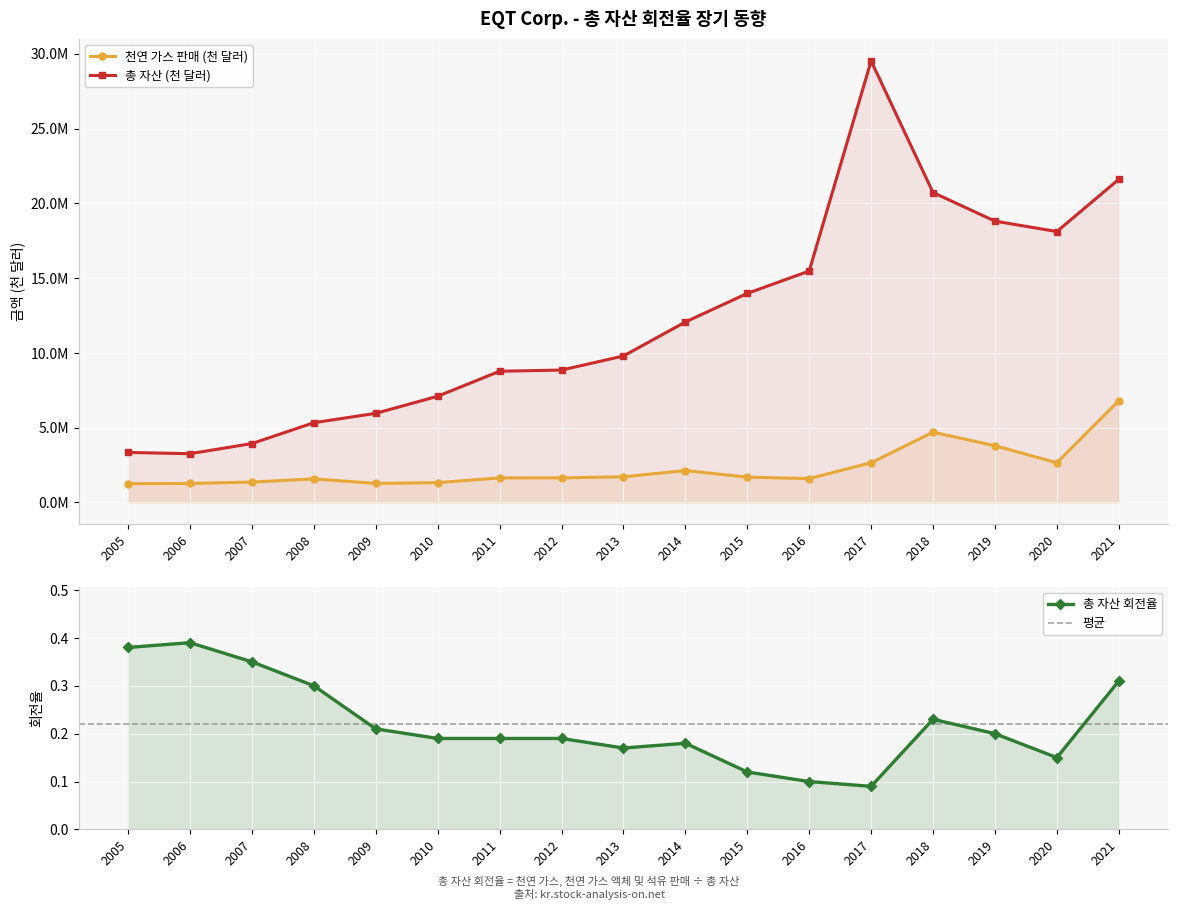

True or false: 총 자산 회전율 and 총 자산 (천 달러) cross at least once.

False